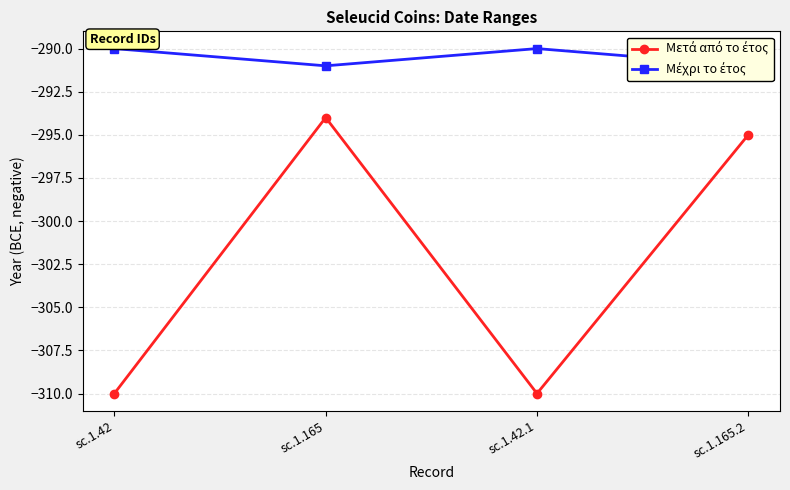

What is the label of the 1st point from the left?

sc.1.42